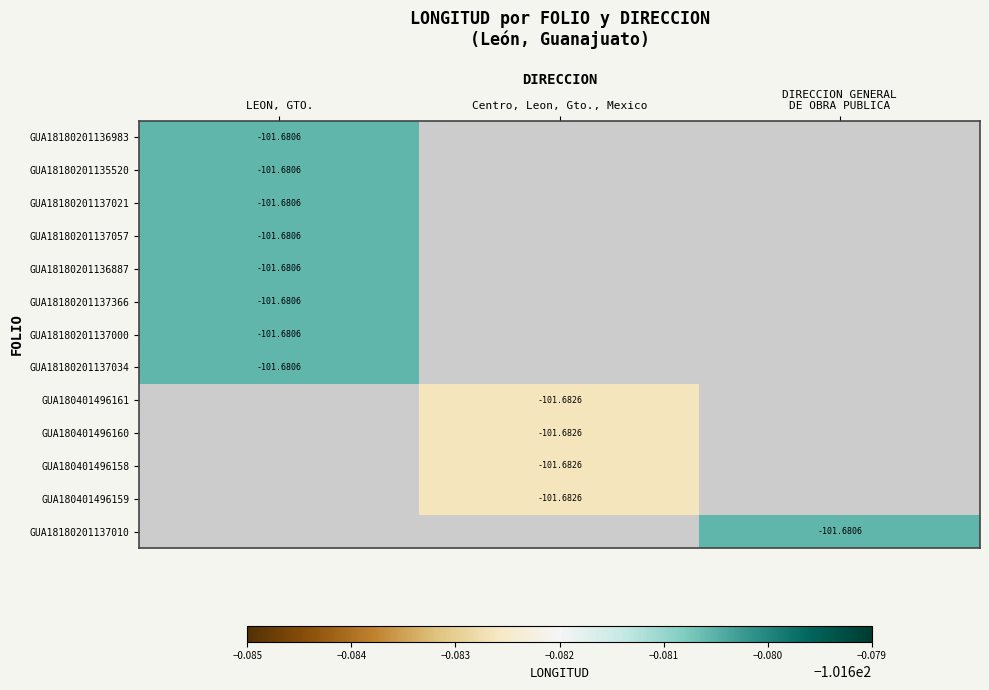

List the series in order of their peak value, highest first.

GUA18180201136983, GUA18180201135520, GUA18180201137021, GUA18180201137057, GUA18180201136887, GUA18180201137366, GUA18180201137000, GUA18180201137034, GUA180401496161, GUA180401496160, GUA180401496158, GUA180401496159, GUA18180201137010